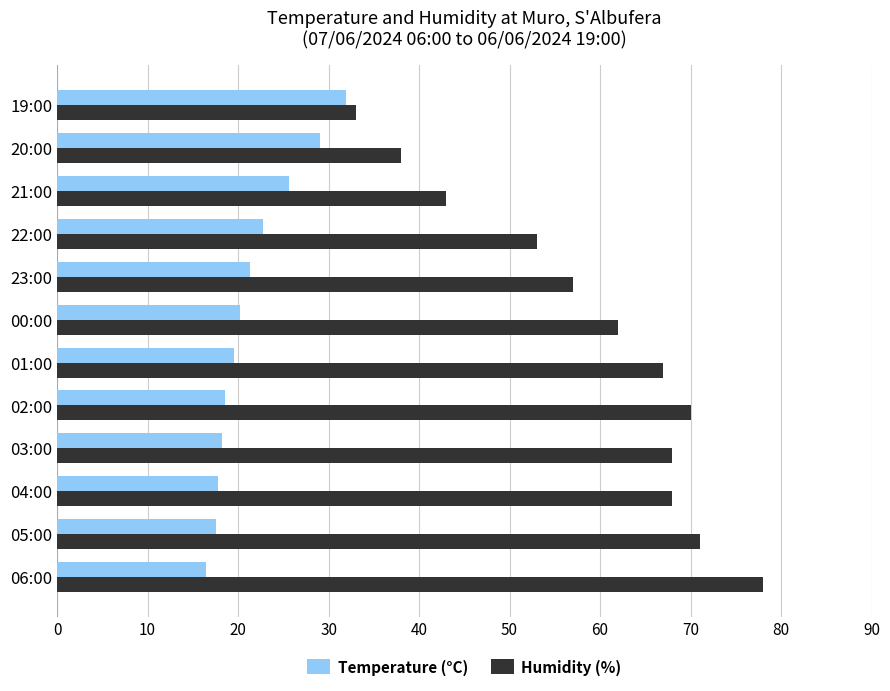

What is the difference between the highest and lowest values at 05:00?

53.4